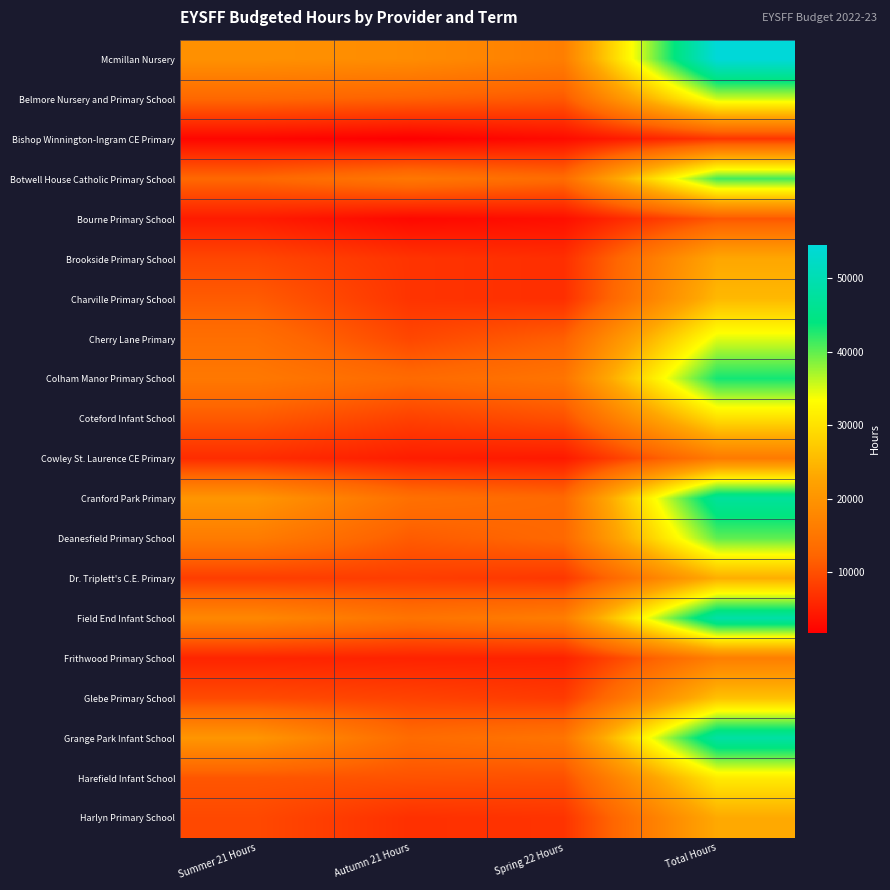

At Total Hours, list the series in order from smallest to largest.

Bishop Winnington-Ingram CE Primary, Bourne Primary School, Cowley St. Laurence CE Primary, Frithwood Primary School, Brookside Primary School, Harlyn Primary School, Dr. Triplett's C.E. Primary, Charville Primary School, Glebe Primary School, Coteford Infant School, Harefield Infant School, Cherry Lane Primary, Belmore Nursery and Primary School, Deanesfield Primary School, Botwell House Catholic Primary School, Colham Manor Primary School, Cranford Park Primary, Grange Park Infant School, Field End Infant School, Mcmillan Nursery